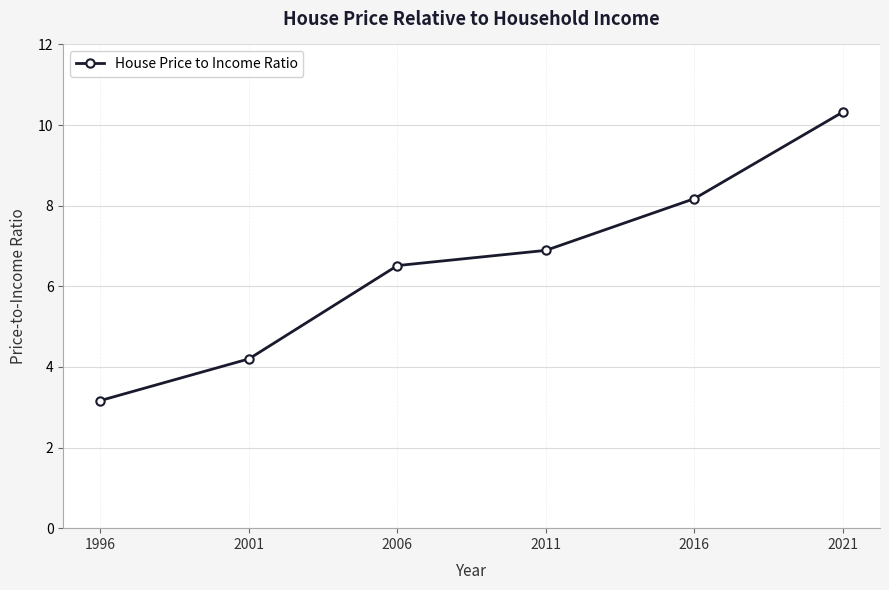

True or false: the data has more than 1 interior local peaks.

False